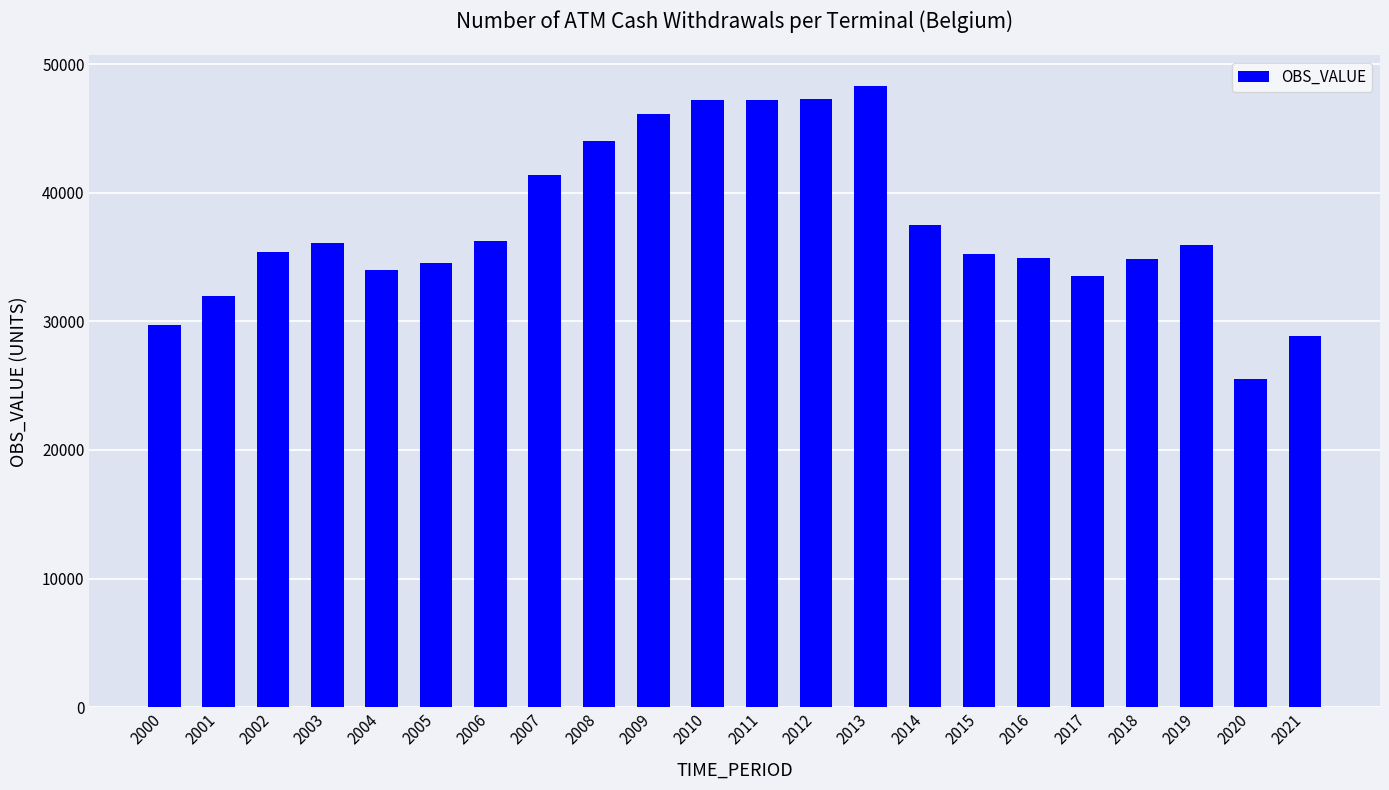

What is the sum of the values at 2000 and 2008?

73729.2